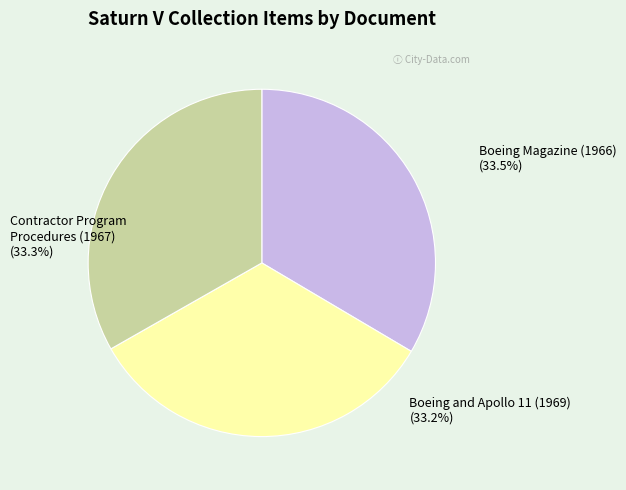

Approximately how many times larger is the value at Boeing and Apollo 11 (1969) compared to Boeing Magazine (1966)?

1.0